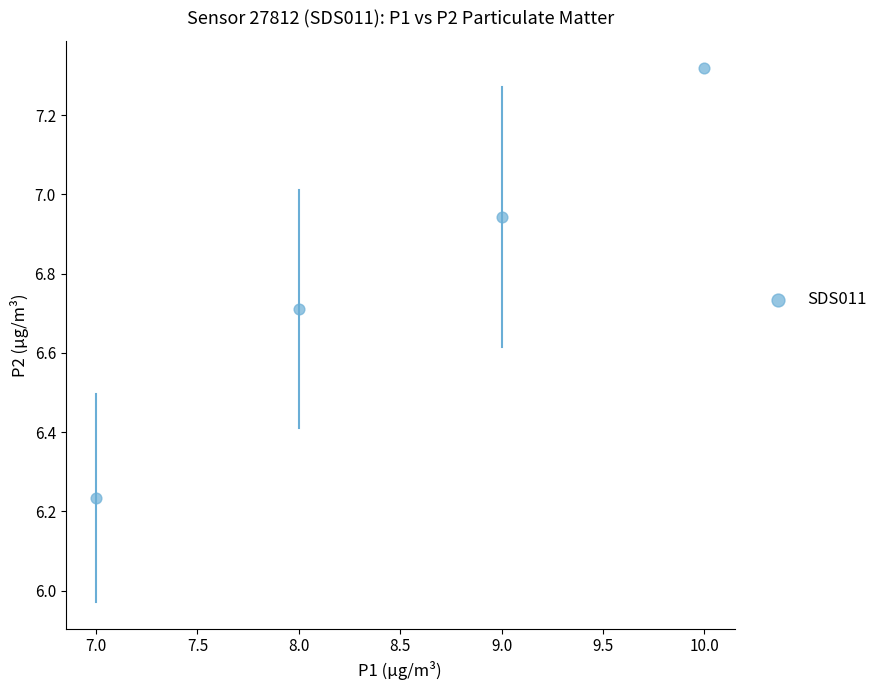

What is the average Y value?

6.8